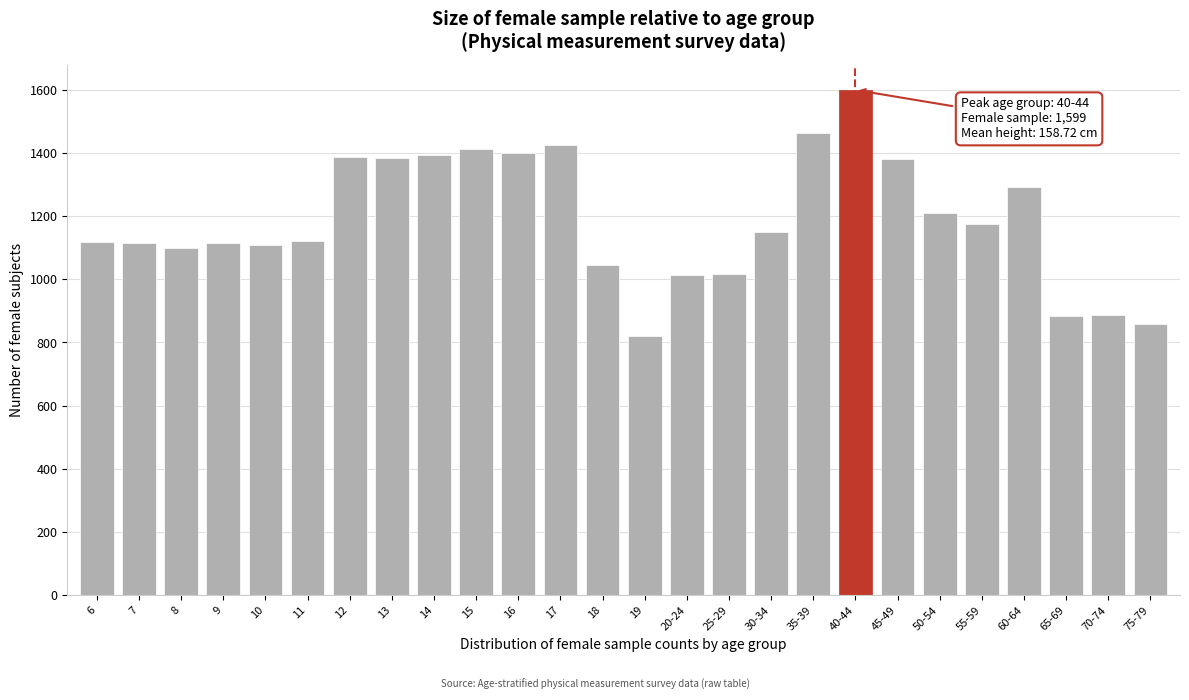

Between 15 and 60-64, which is larger?

15